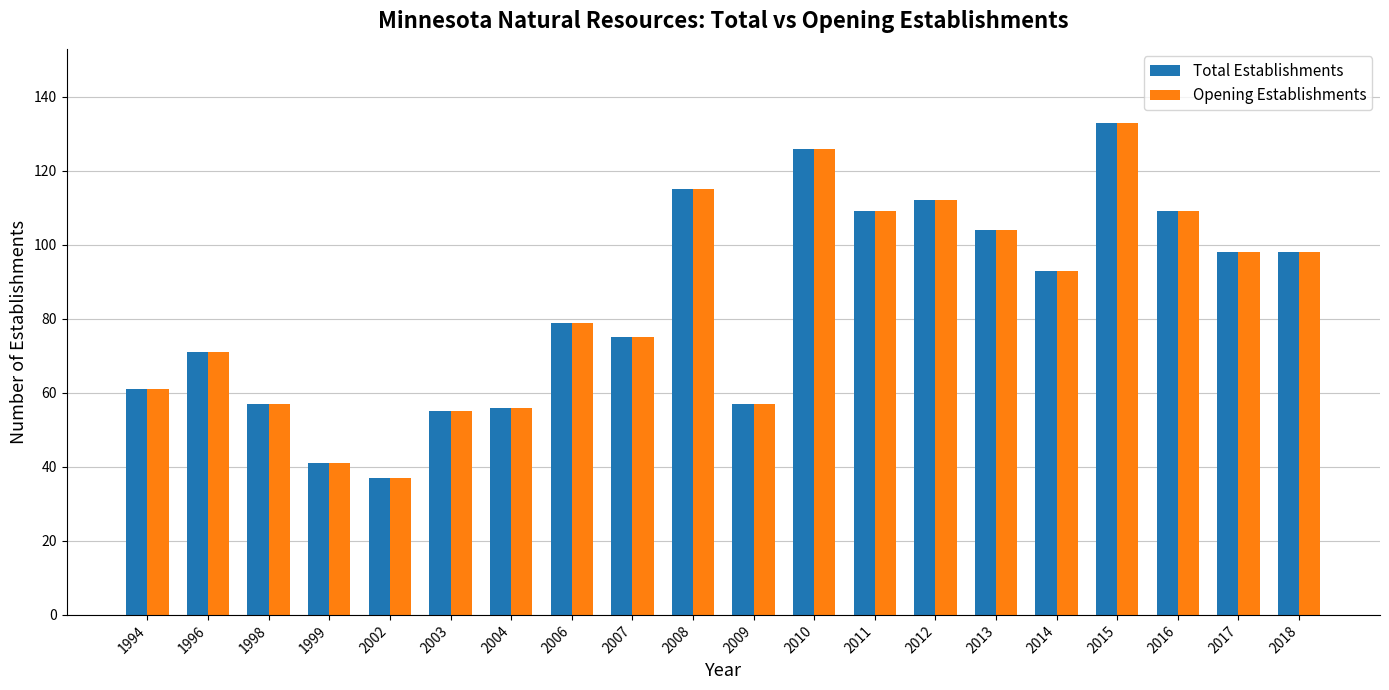

Is the value of Opening Establishments at 2008 greater than the value of Total Establishments at 2007?

Yes